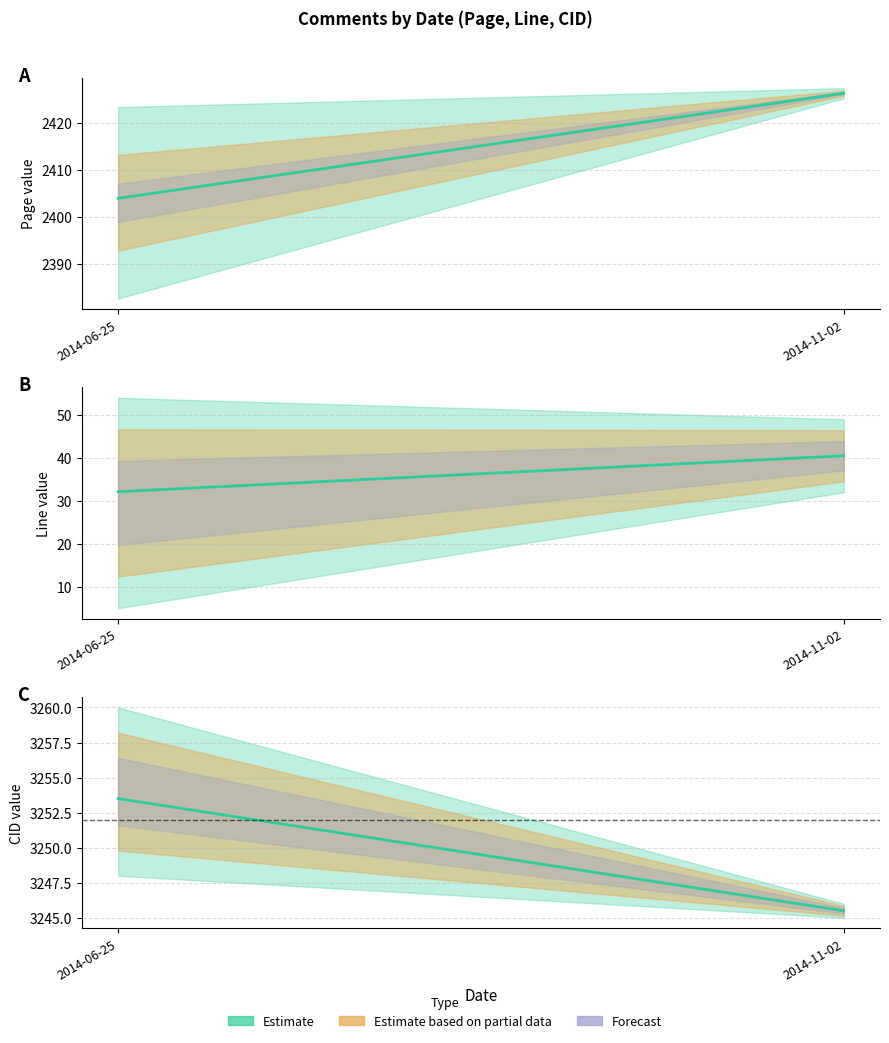

True or false: Line and CID cross at least once.

False